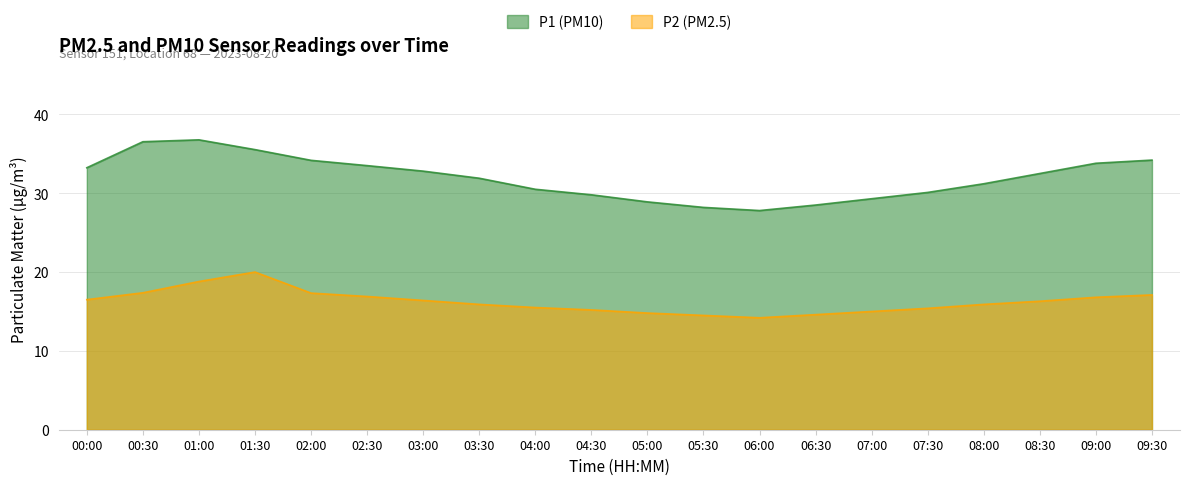

True or false: P1 and P2 cross at least once.

False